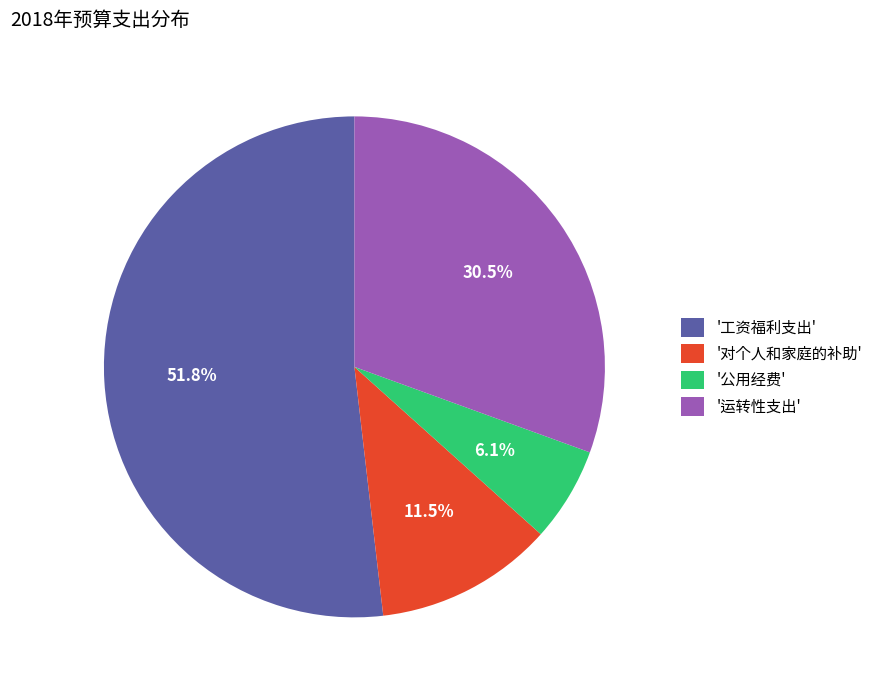

Does '工资福利支出' account for over 50% of the chart?

Yes